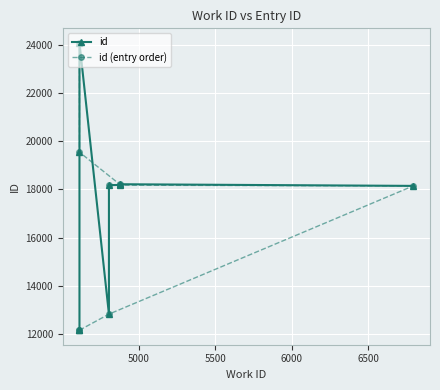

List the series in order of their peak value, highest first.

id, id (entry order)